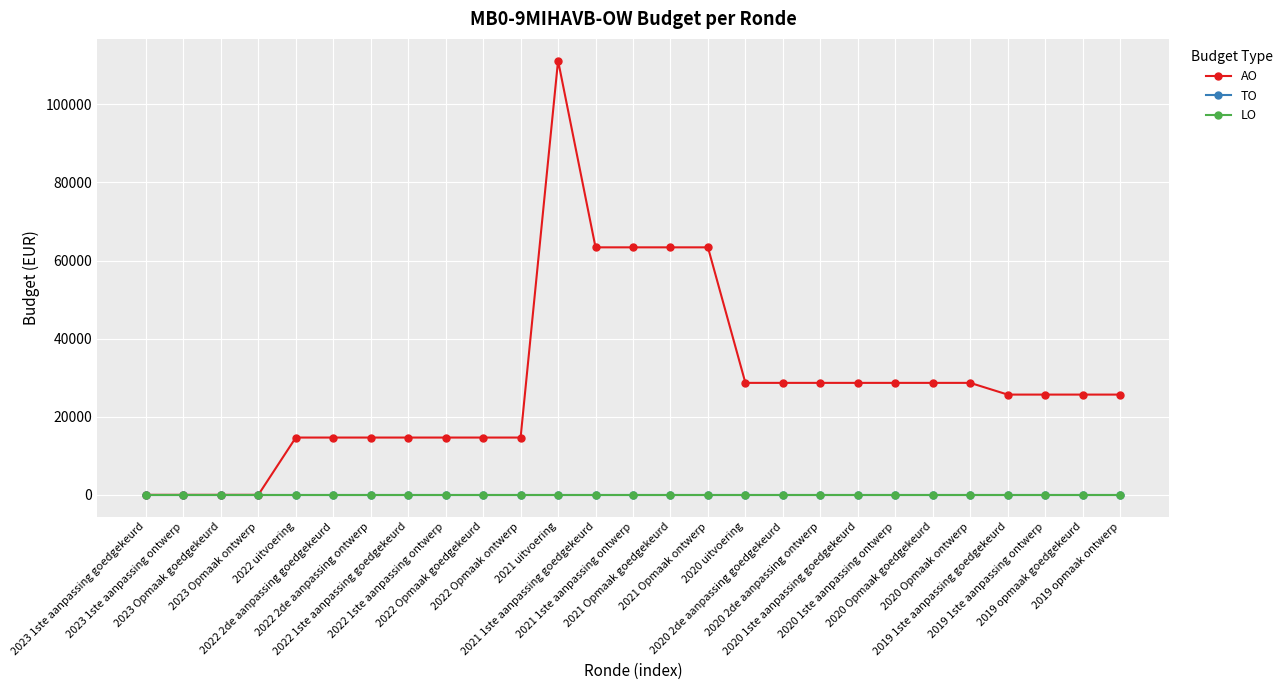

How many lines are shown in the chart?

3